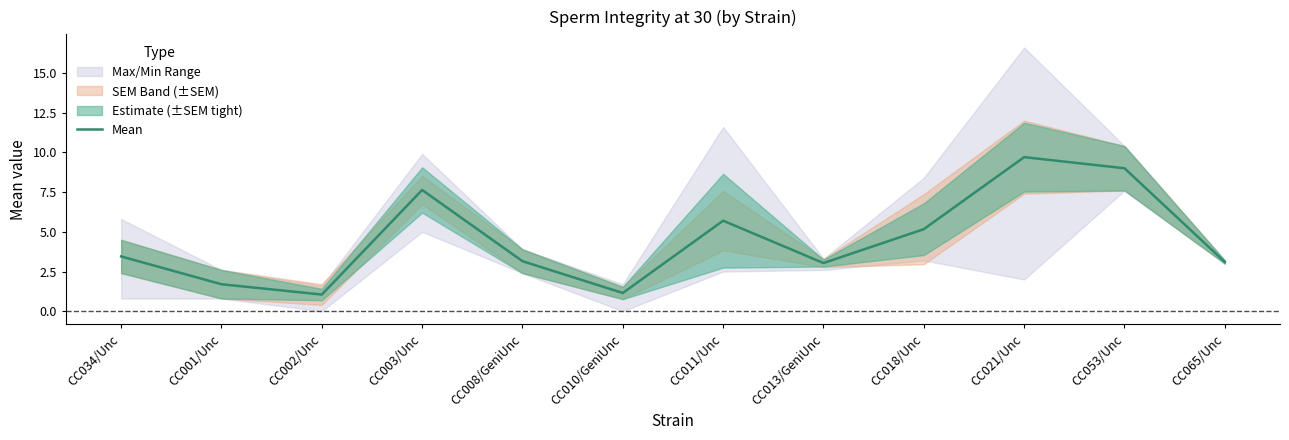

What is the difference between the maximum and minimum values?

8.6